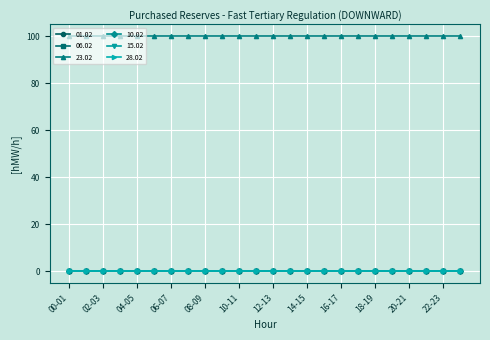

Reading left to right, what are all the values shown in this chart?

01.02: 00-01=0	01-02=0	02-03=0	03-04=0	04-05=0	05-06=0	06-07=0	07-08=0	08-09=0	09-10=0	10-11=0	11-12=0	12-13=0	13-14=0	14-15=0	15-16=0	16-17=0	17-18=0	18-19=0	19-20=0	20-21=0	21-22=0	22-23=0	23-24=0
06.02: 00-01=0	01-02=0	02-03=0	03-04=0	04-05=0	05-06=0	06-07=0	07-08=0	08-09=0	09-10=0	10-11=0	11-12=0	12-13=0	13-14=0	14-15=0	15-16=0	16-17=0	17-18=0	18-19=0	19-20=0	20-21=0	21-22=0	22-23=0	23-24=0
23.02: 00-01=100	01-02=100	02-03=100	03-04=100	04-05=100	05-06=100	06-07=100	07-08=100	08-09=100	09-10=100	10-11=100	11-12=100	12-13=100	13-14=100	14-15=100	15-16=100	16-17=100	17-18=100	18-19=100	19-20=100	20-21=100	21-22=100	22-23=100	23-24=100
10.02: 00-01=0	01-02=0	02-03=0	03-04=0	04-05=0	05-06=0	06-07=0	07-08=0	08-09=0	09-10=0	10-11=0	11-12=0	12-13=0	13-14=0	14-15=0	15-16=0	16-17=0	17-18=0	18-19=0	19-20=0	20-21=0	21-22=0	22-23=0	23-24=0
15.02: 00-01=0	01-02=0	02-03=0	03-04=0	04-05=0	05-06=0	06-07=0	07-08=0	08-09=0	09-10=0	10-11=0	11-12=0	12-13=0	13-14=0	14-15=0	15-16=0	16-17=0	17-18=0	18-19=0	19-20=0	20-21=0	21-22=0	22-23=0	23-24=0
28.02: 00-01=0	01-02=0	02-03=0	03-04=0	04-05=0	05-06=0	06-07=0	07-08=0	08-09=0	09-10=0	10-11=0	11-12=0	12-13=0	13-14=0	14-15=0	15-16=0	16-17=0	17-18=0	18-19=0	19-20=0	20-21=0	21-22=0	22-23=0	23-24=0